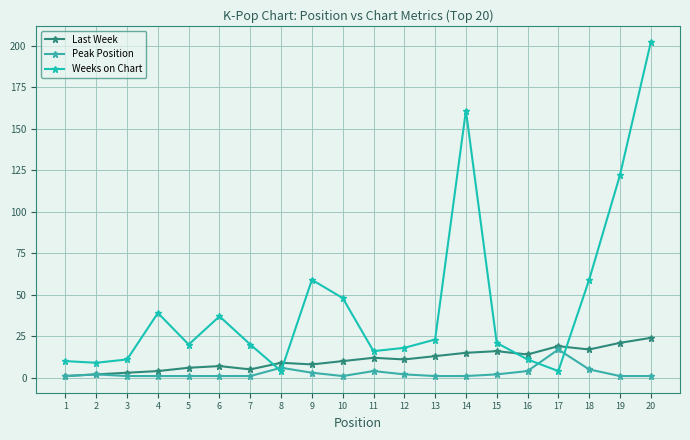

Reading left to right, transcribe all the data shown in this chart.

Last Week: 1	2	3	4	6	7	5	9	8	10	12	11	13	15	16	14	19	17	21	24
Peak Position: 1	2	1	1	1	1	1	6	3	1	4	2	1	1	2	4	17	5	1	1
Weeks on Chart: 10	9	11	39	20	37	20	4	59	48	16	18	23	161	21	11	4	59	122	202